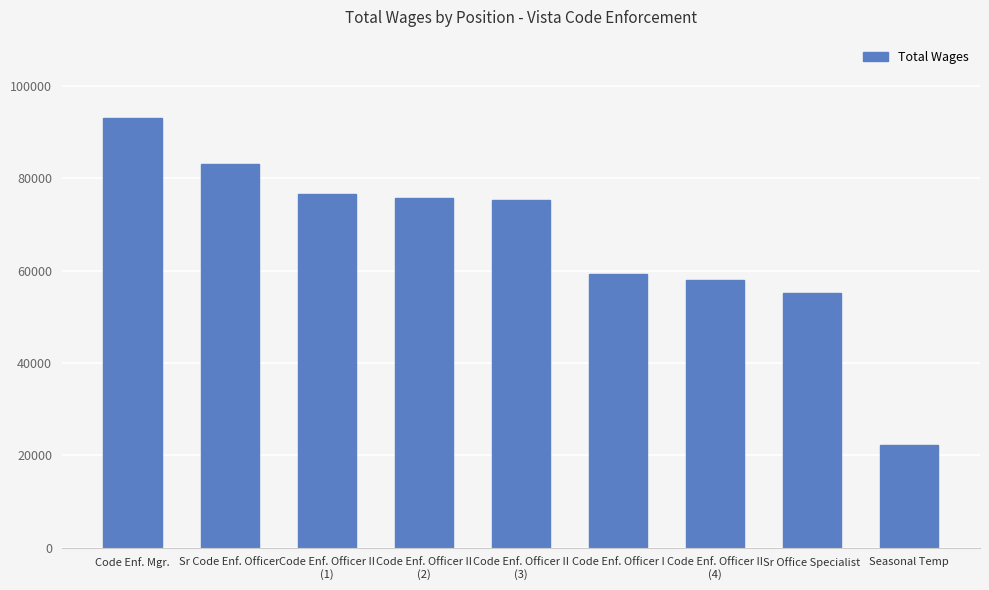

What is the average value?

66494